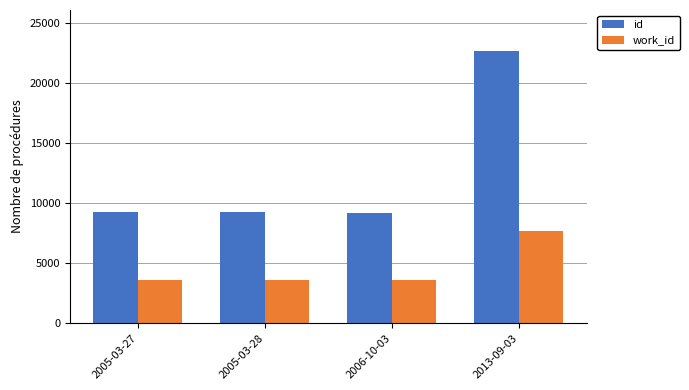

What is the sum of the work_id values at 2006-10-03 and 2013-09-03?

11213